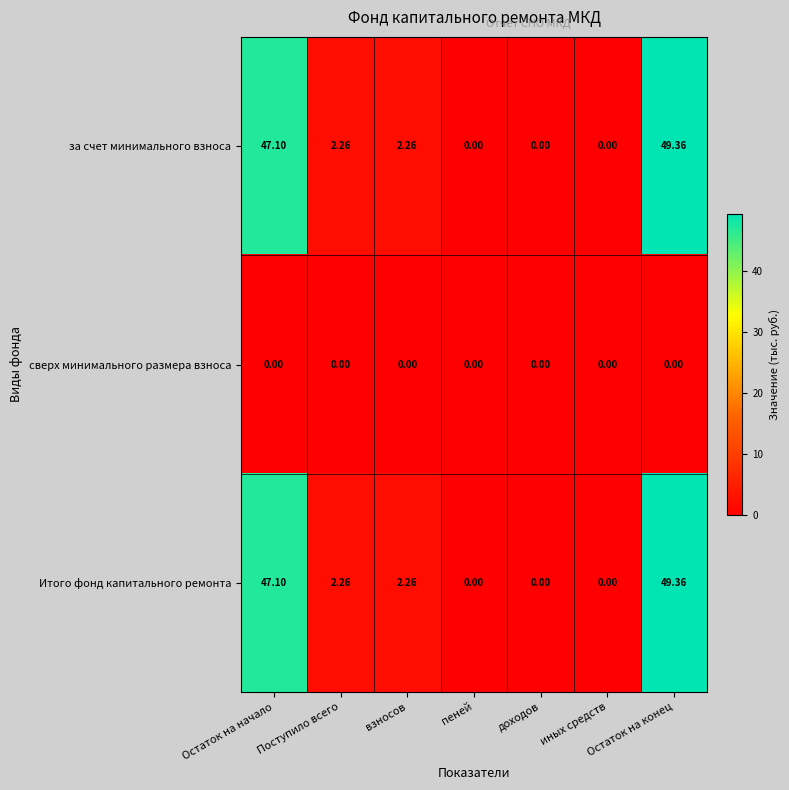

How many categories are shown in the chart?

7